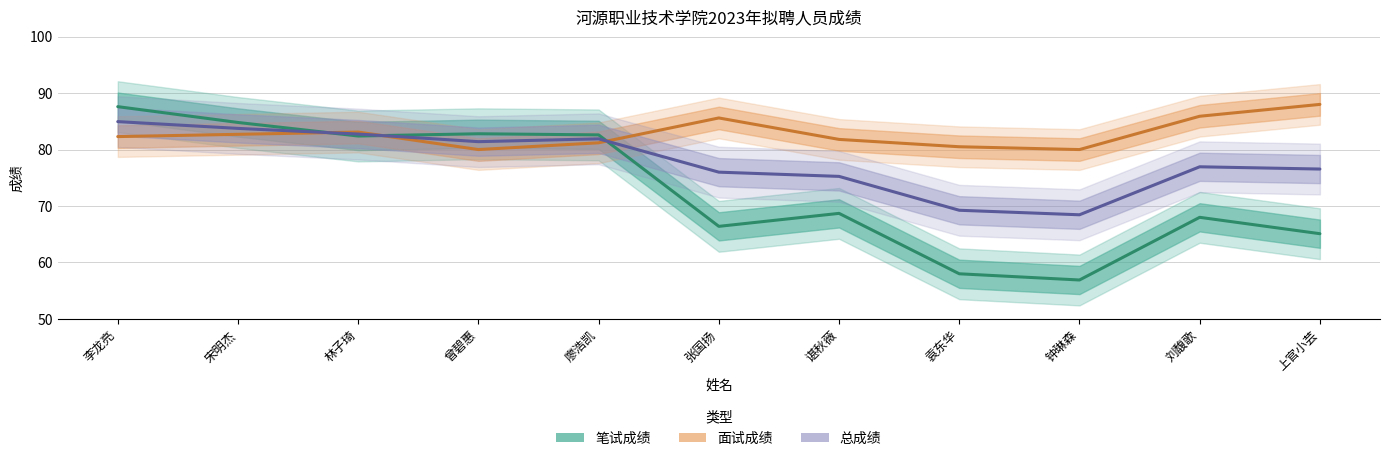

Where is the first local minimum for 笔试成绩?

林子琦